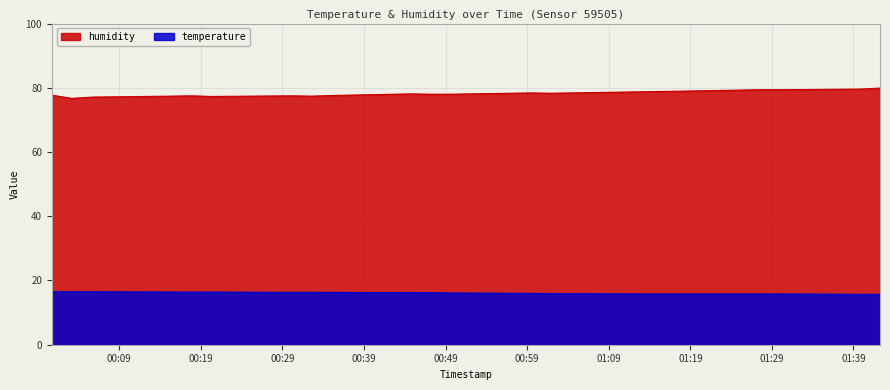

What is the minimum value shown in the chart?

15.7